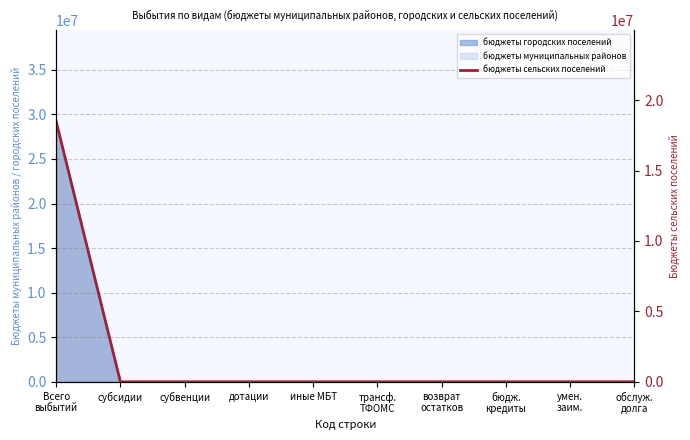

What is the label of the 5th point from the left?

иные МБТ